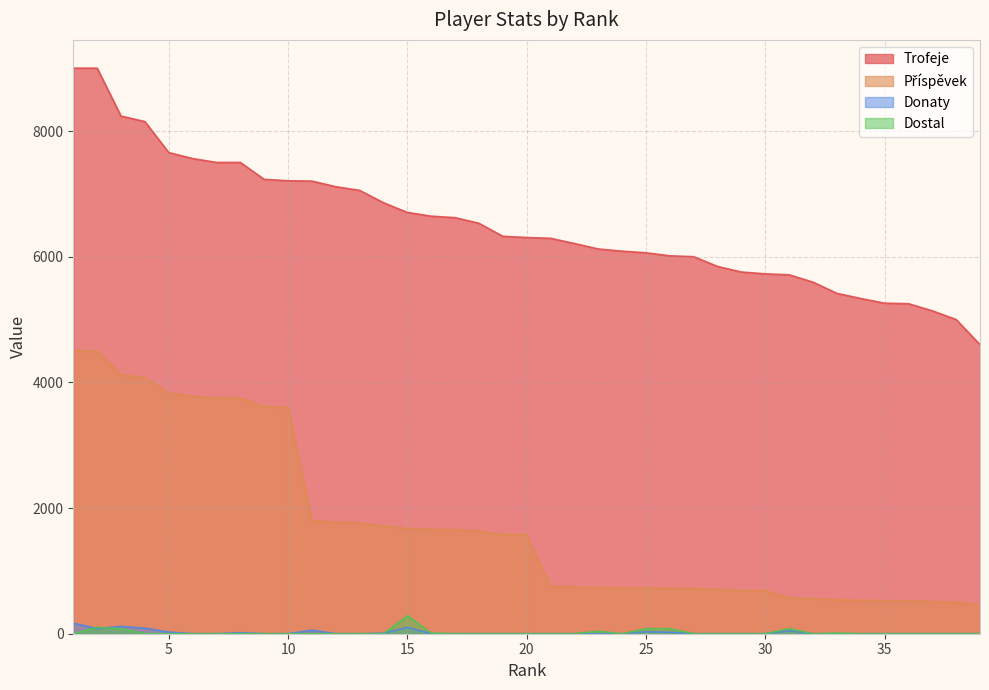

True or false: Donaty has a value of -116 at 32.

False